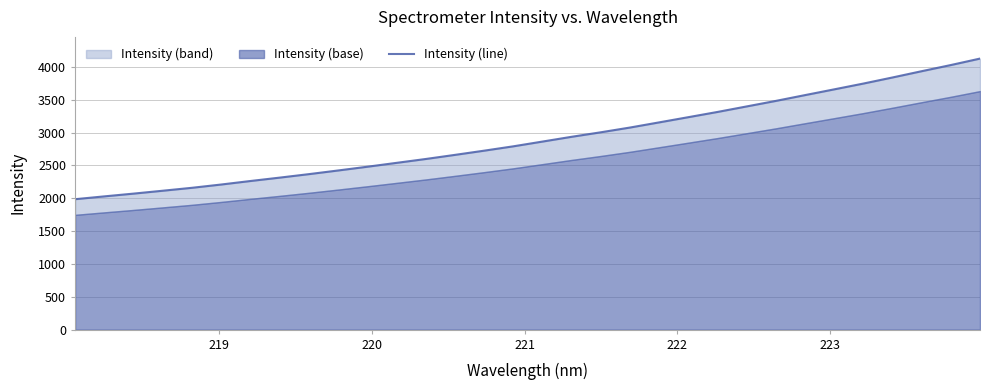

Reading left to right, transcribe all the data shown in this chart.

1986.5	2029.4	2071.5	2115.4	2160.0	2210.0	2263.4	2314.9	2368.0	2423.6	2480.7	2539.5	2598.5	2661.1	2725.1	2791.4	2863.9	2936.7	3005.2	3077.6	3156.2	3235.5	3315.1	3399.1	3483.3	3571.5	3659.1	3747.3	3840.1	3935.6	4029.3	4127.6